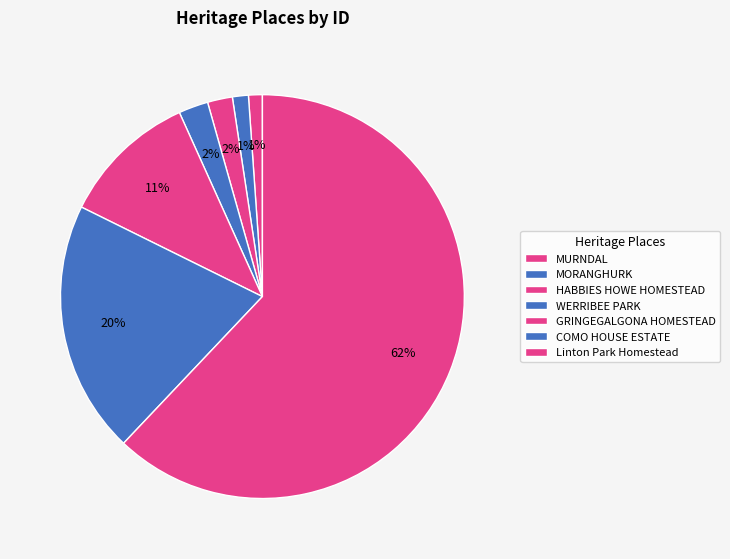

Do HABBIES HOWE HOMESTEAD and MURNDAL together represent more than half of the pie?

No